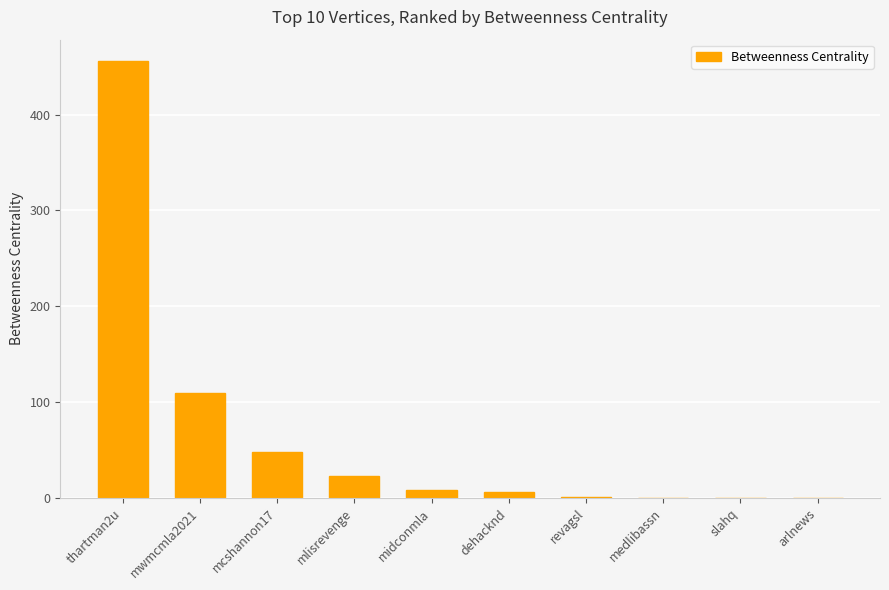

Count the number of data series in this chart.

1